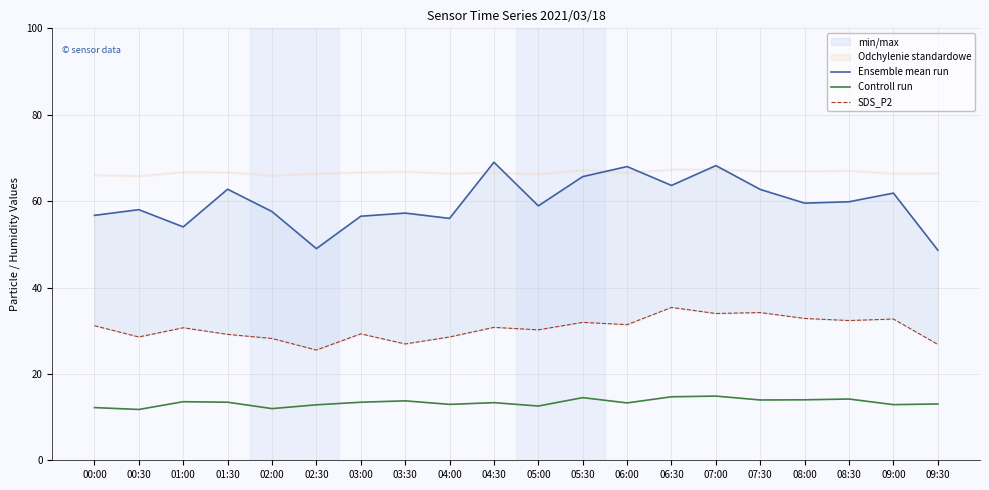

How many data points in SDS_P2 are less than 30?

8